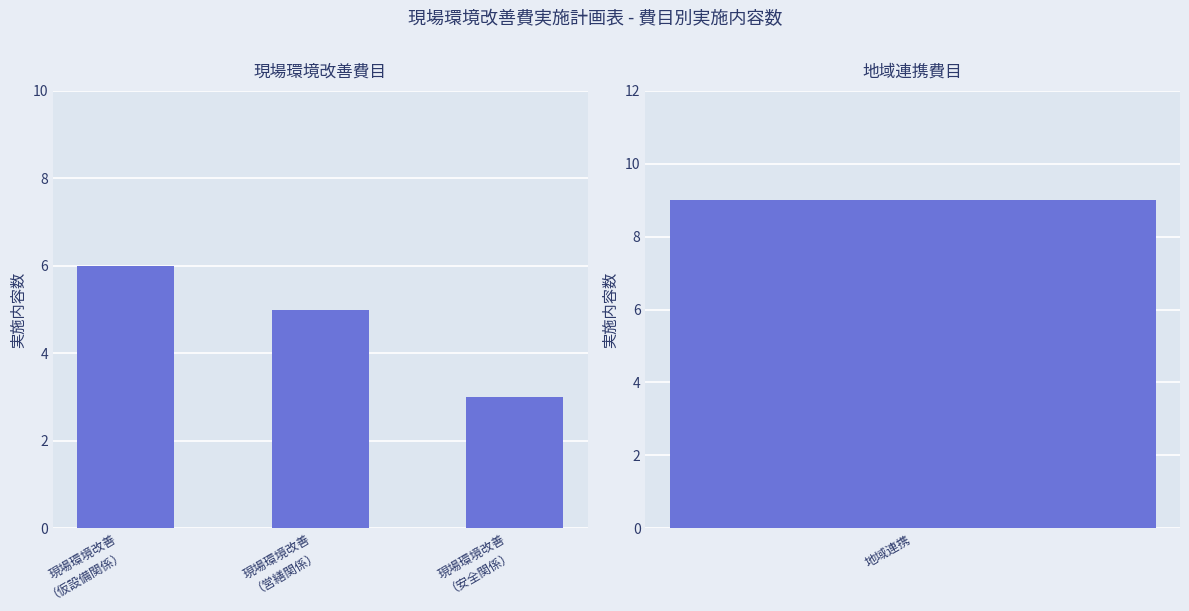

What is the average value?

5